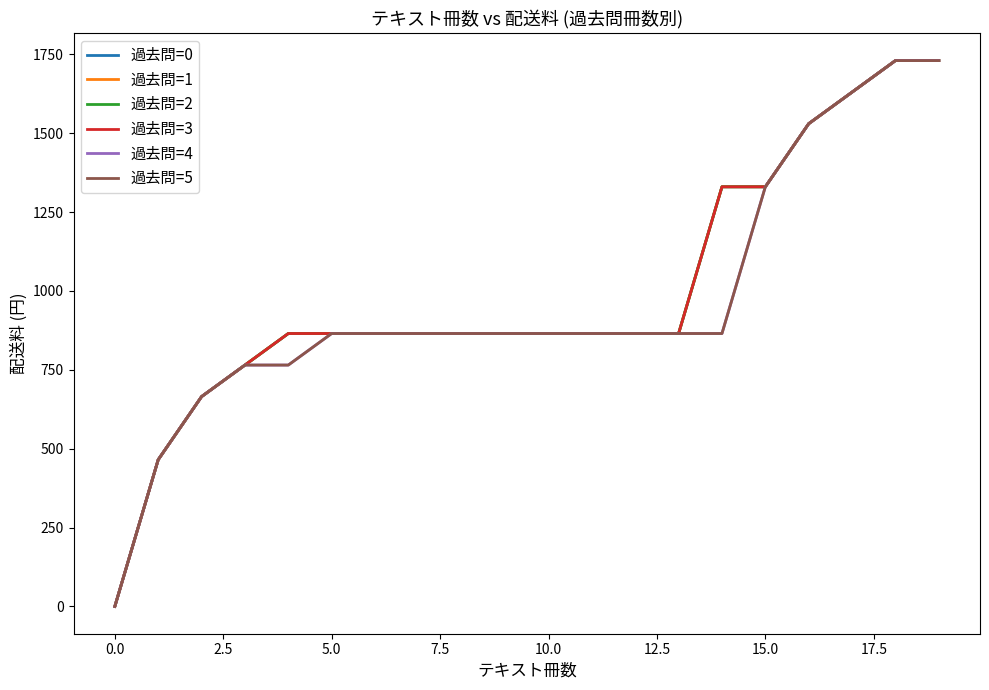

Does the chart have visible grid lines?

No